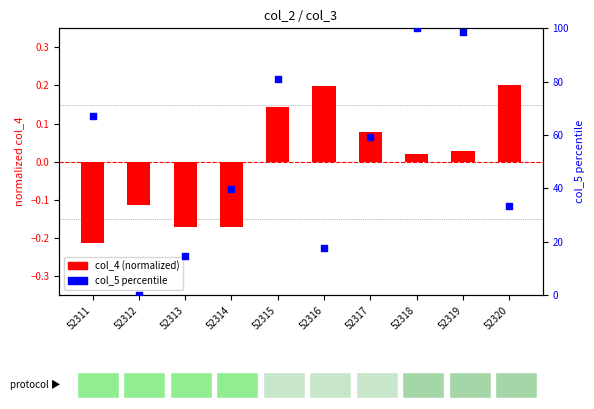

Which series has the largest total across all categories?

col_5 percentile